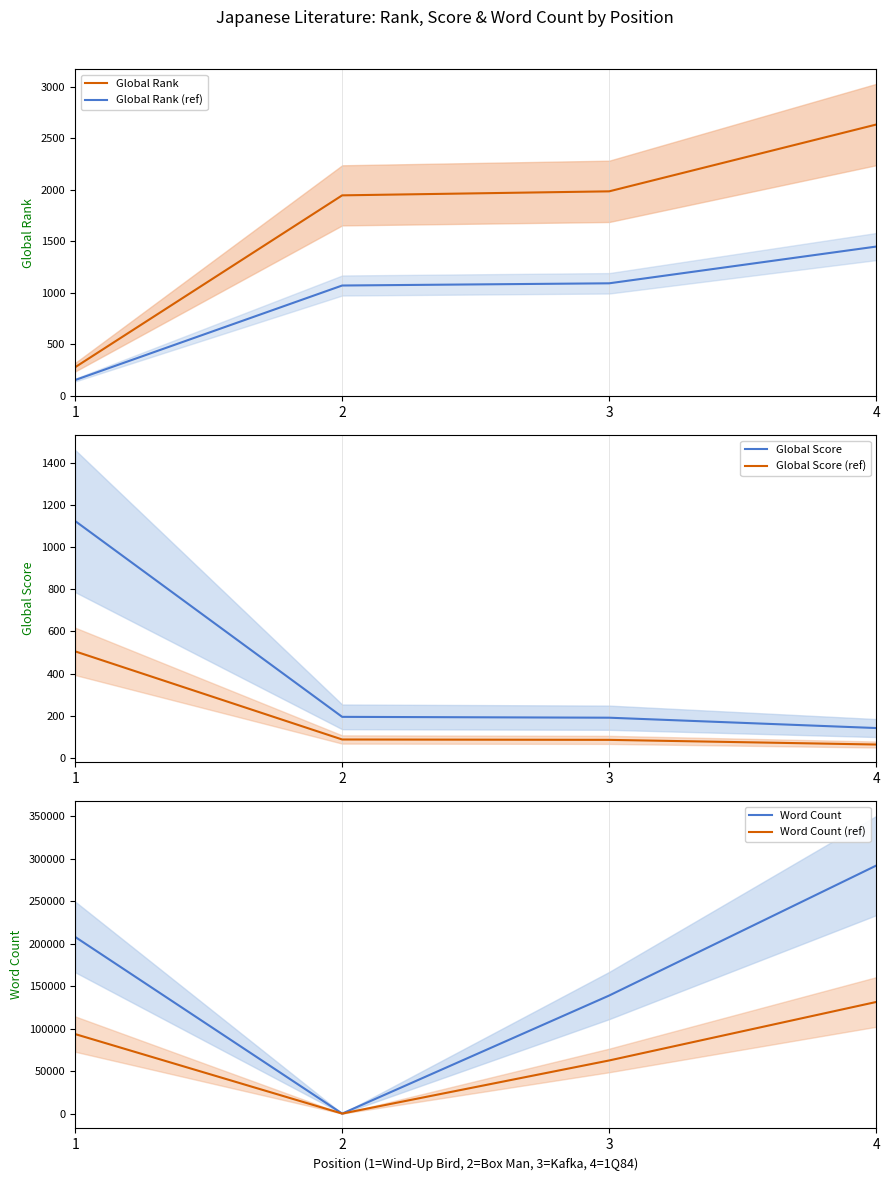

What are all the series names shown in the legend?

Global Rank, Global Rank (ref), Global Score, Global Score (ref), Word Count, Word Count (ref)